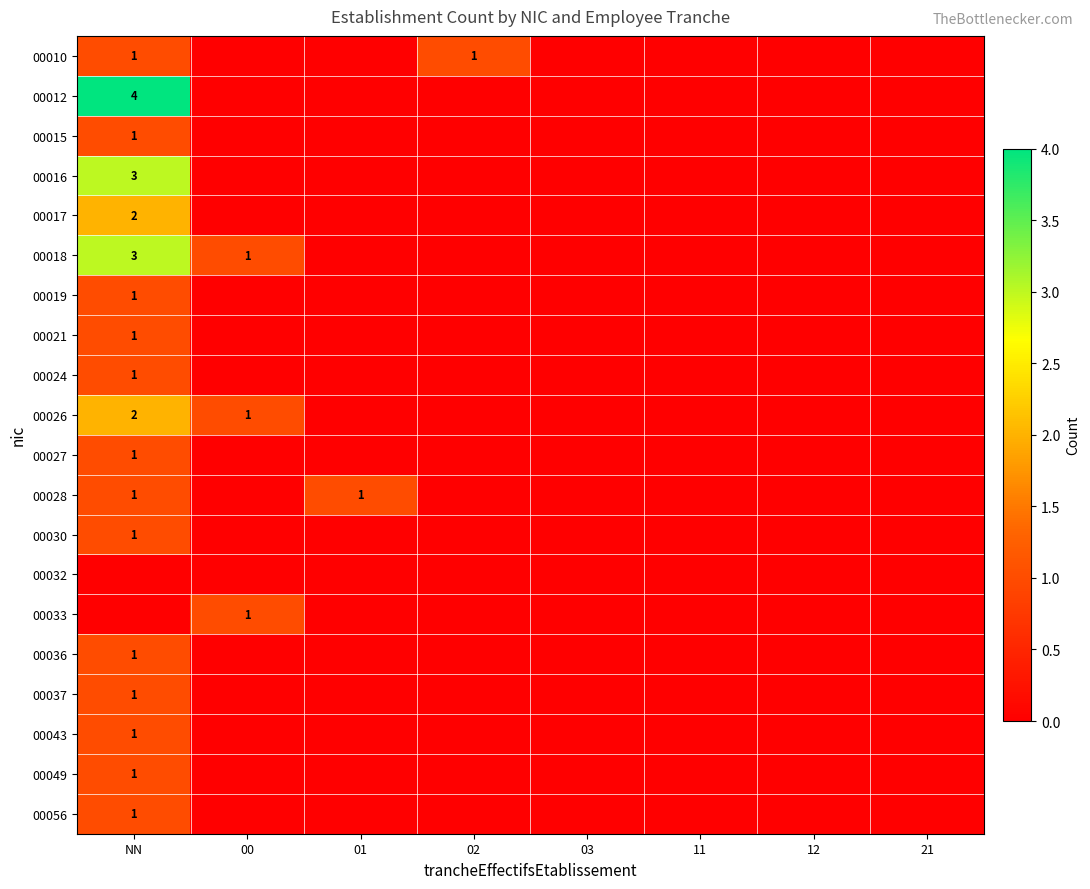

Is it true that 00033 equals 1 at 00?

True